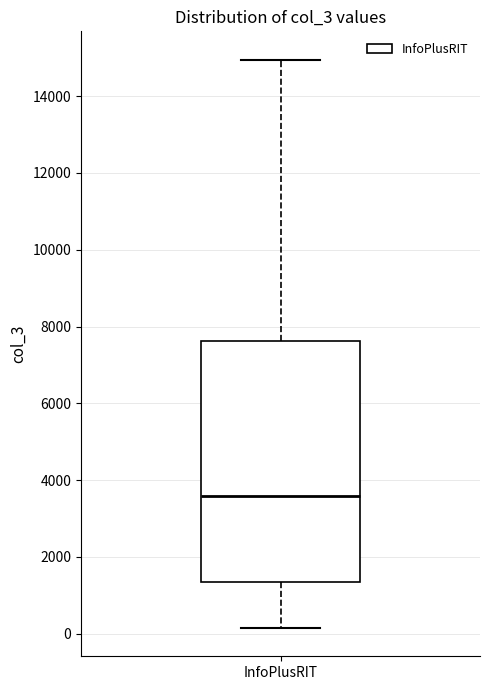

Transcribe this box plot: give where the median line is, the range the box spans, and where the two whiskers end, as read against the y-axis. The values are not printed on the chart, so give them approximately, as read against the axis.

median 3600, box 1400 to 7600, whiskers 200 to 15000